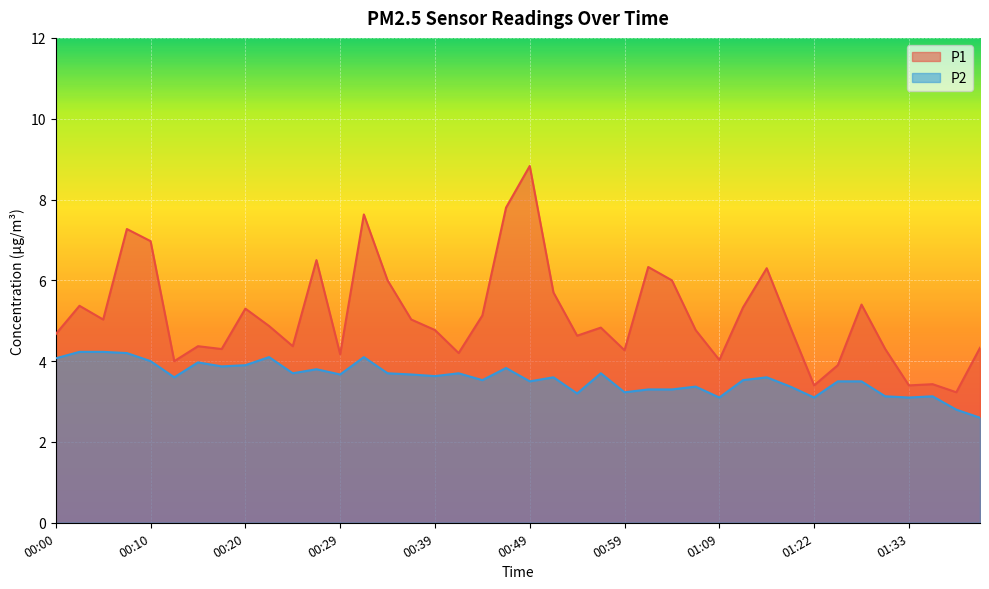

True or false: P1 has a value of 3.4 at 01:22.

True